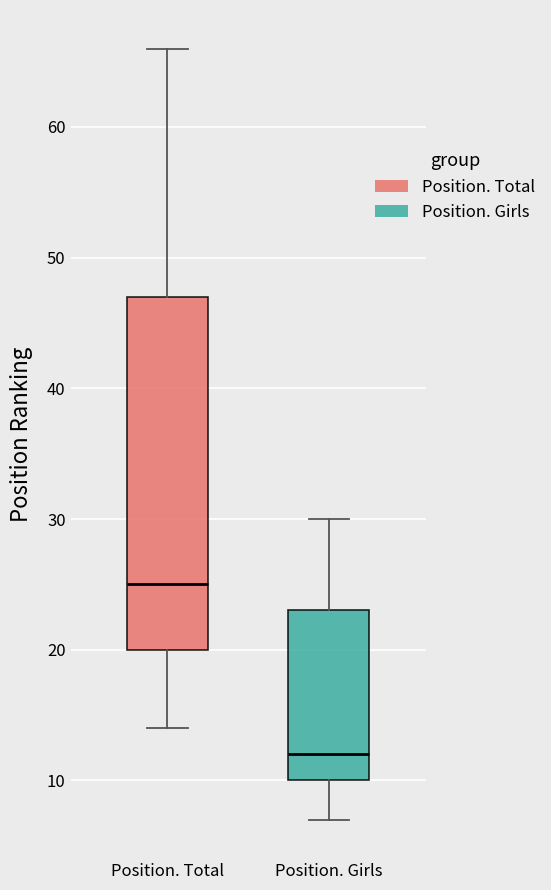

Reading left to right, read every box against the y-axis: the position of its median line, the range the box covers, and the ends of its whiskers. The values are not printed on the chart, so give them approximately, as read against the axis.

Position. Total: median 25, box 20 to 47, whiskers 14 to 66
Position. Girls: median 12, box 10 to 23, whiskers 7 to 30